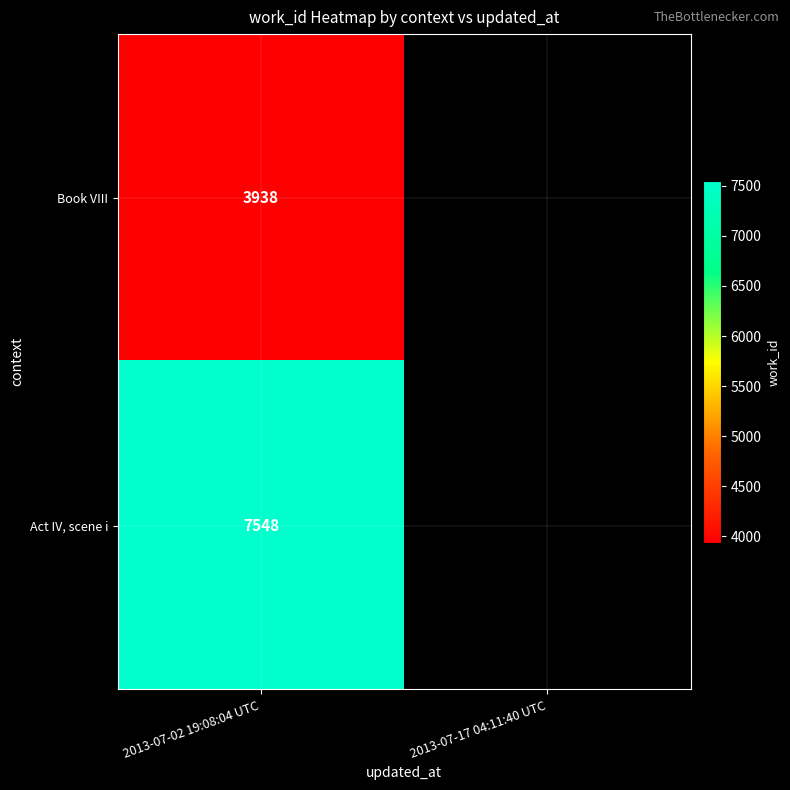

What is the spread (max minus min) of values at 2013-07-02 19:08:04 UTC?

3610